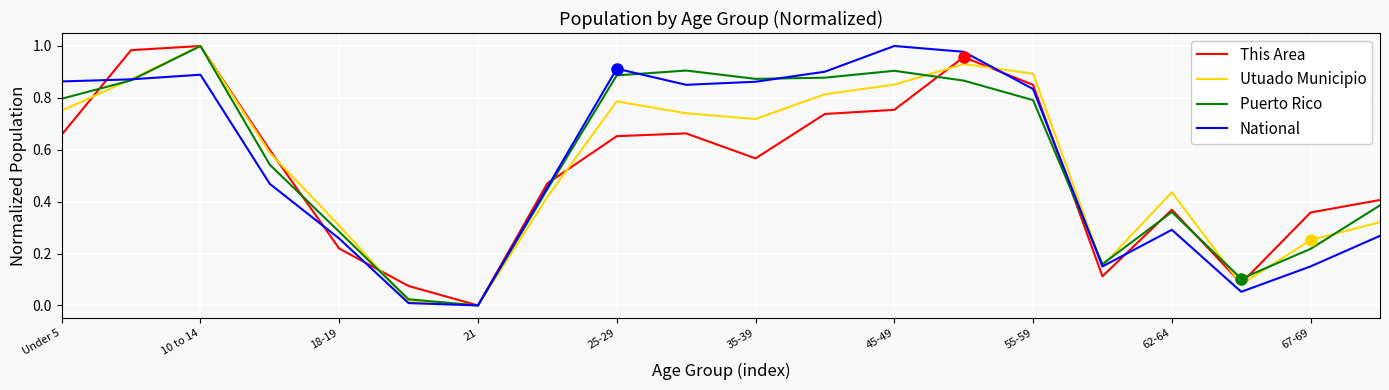

What are all the series names shown in the legend?

This Area, Utuado Municipio, Puerto Rico, National